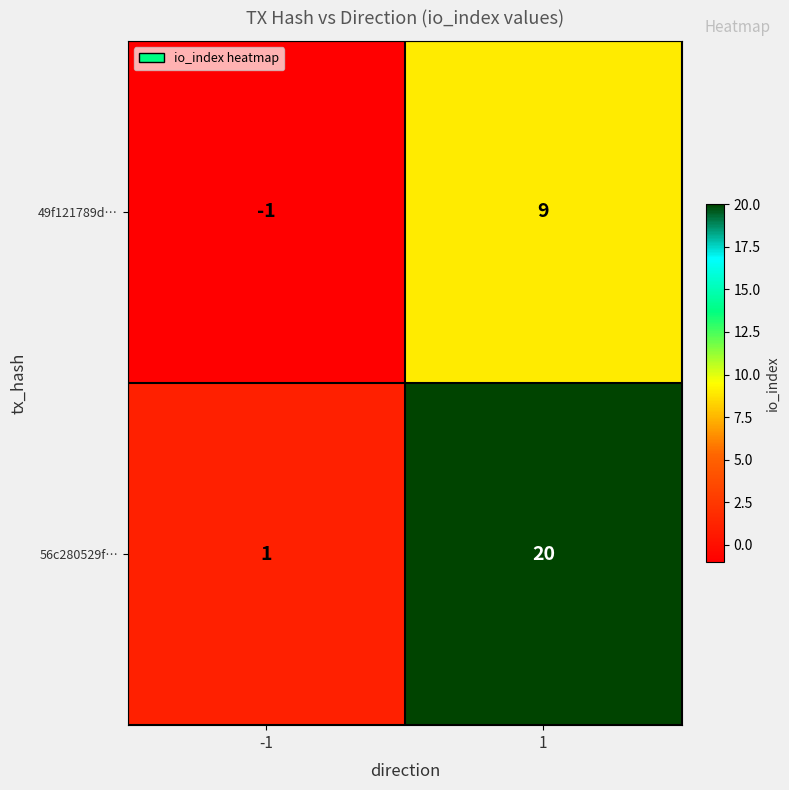

What is the maximum value shown in the chart?

20